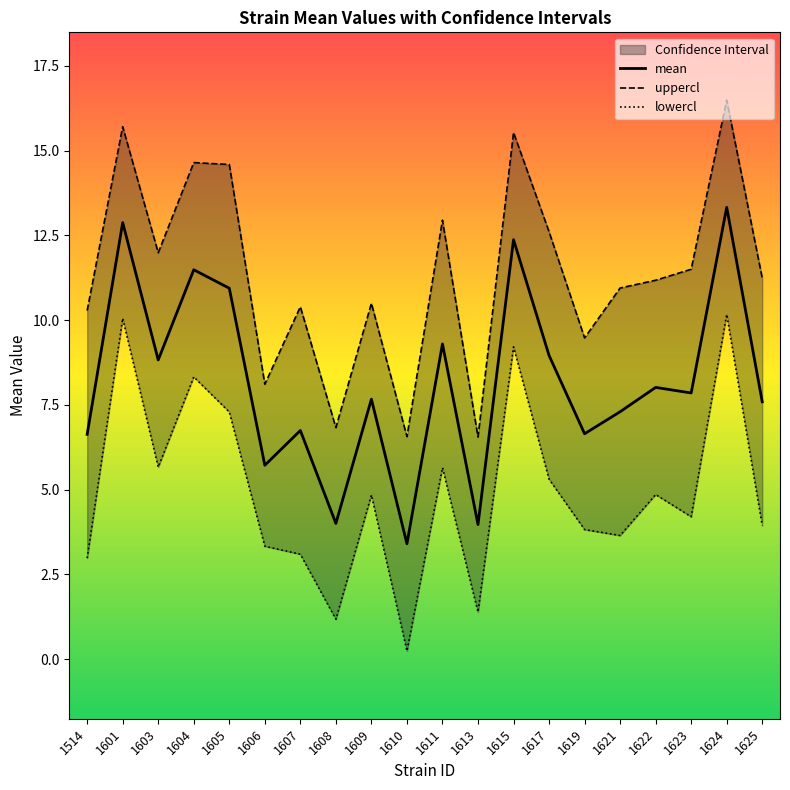

Rank the series by their maximum value, from lowest to highest.

lowercl, mean, uppercl